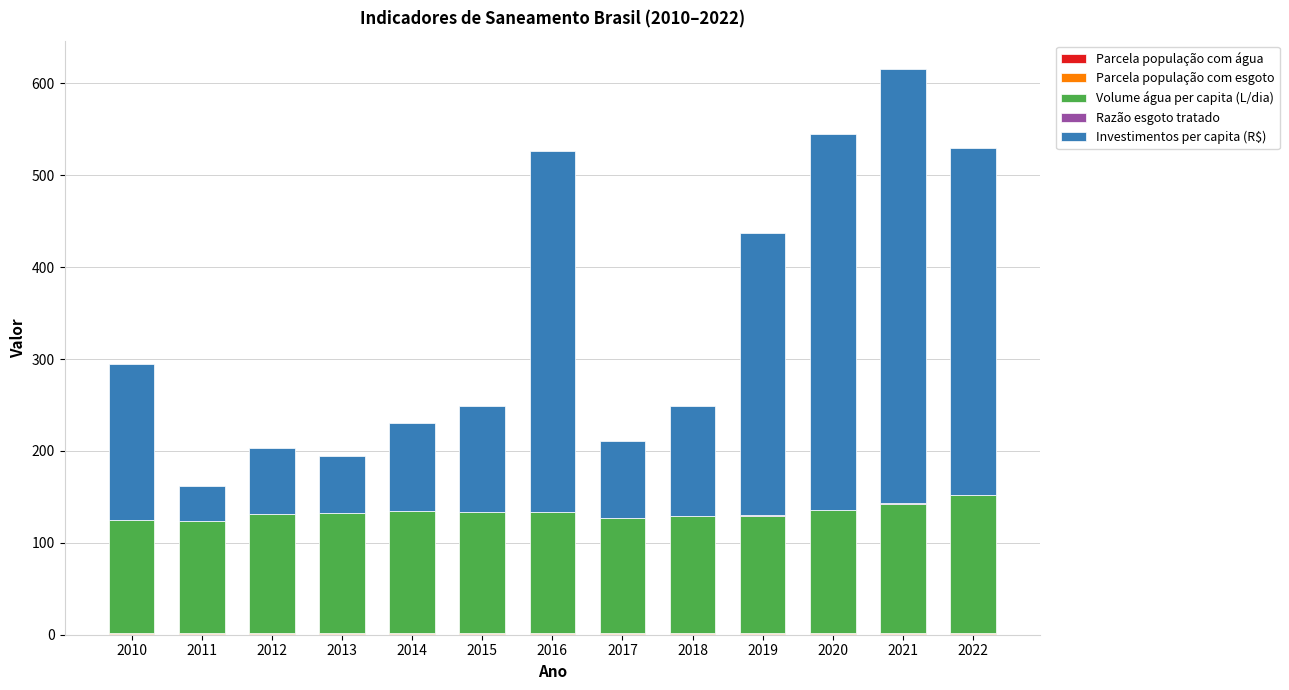

At which category is the sum across all series the highest?

2021